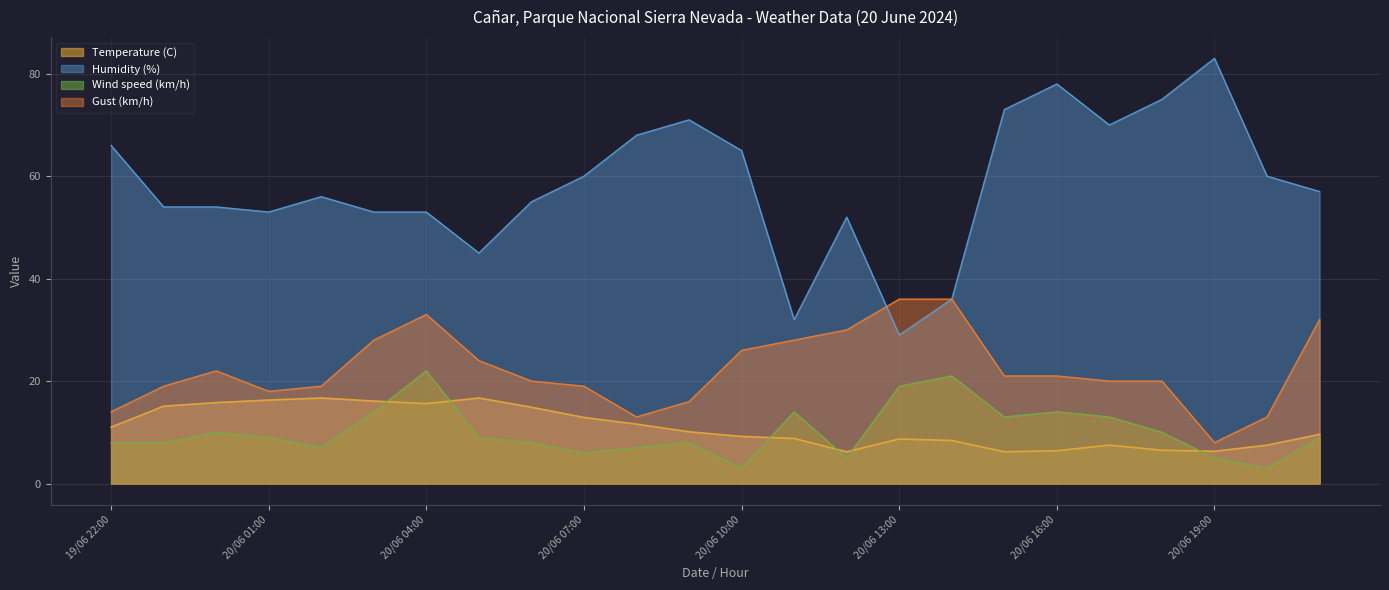

Where does the Wind speed (km/h) series first go above 9?

20/06 00:00